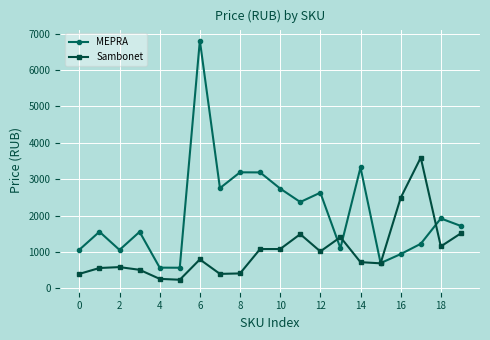

How many interior local peaks does the MEPRA series have?

7